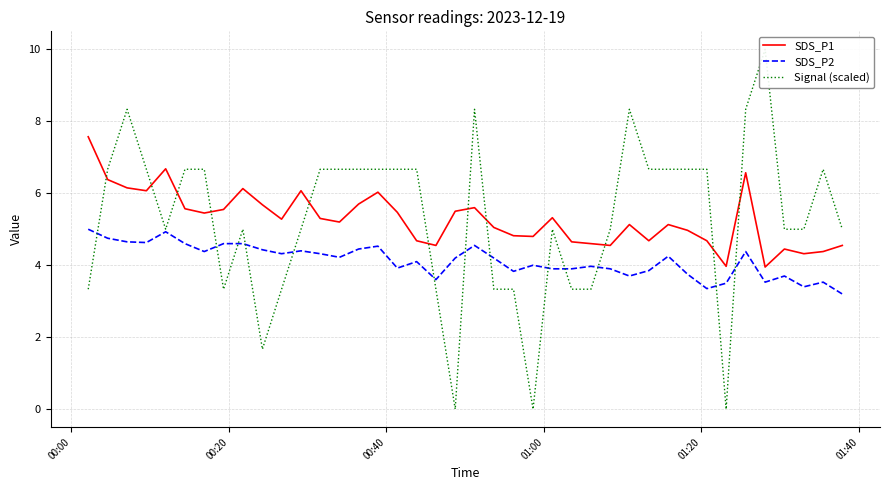

True or false: Signal (scaled) and SDS_P1 intersect in this chart.

True